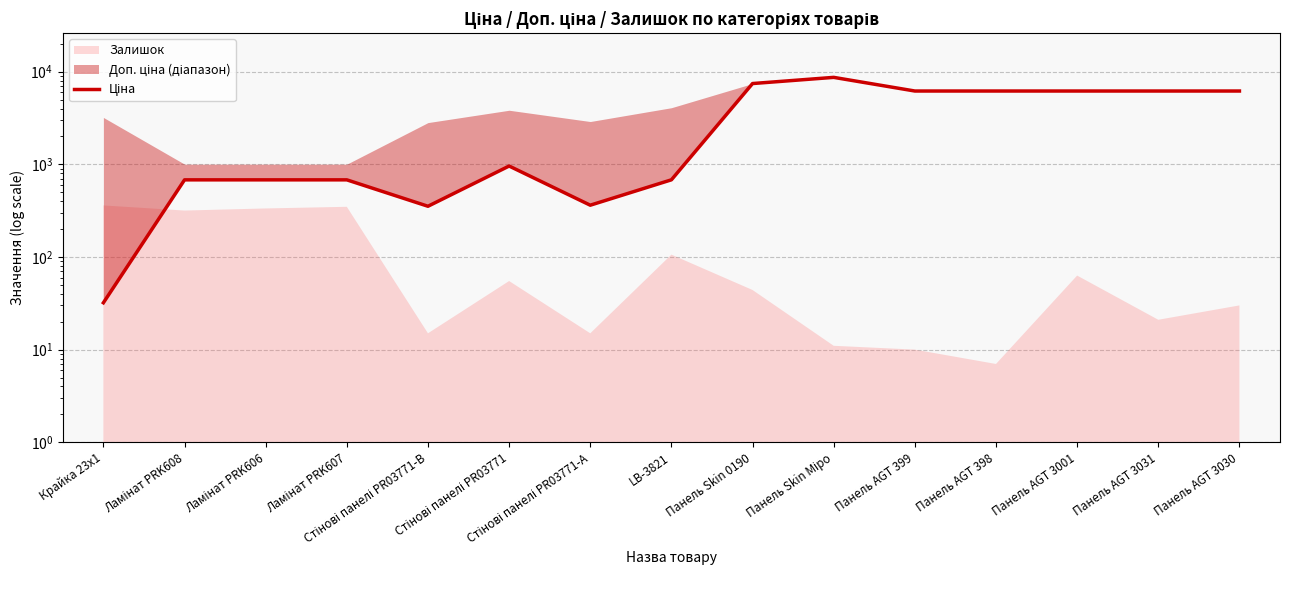

How many lines are shown in the chart?

1